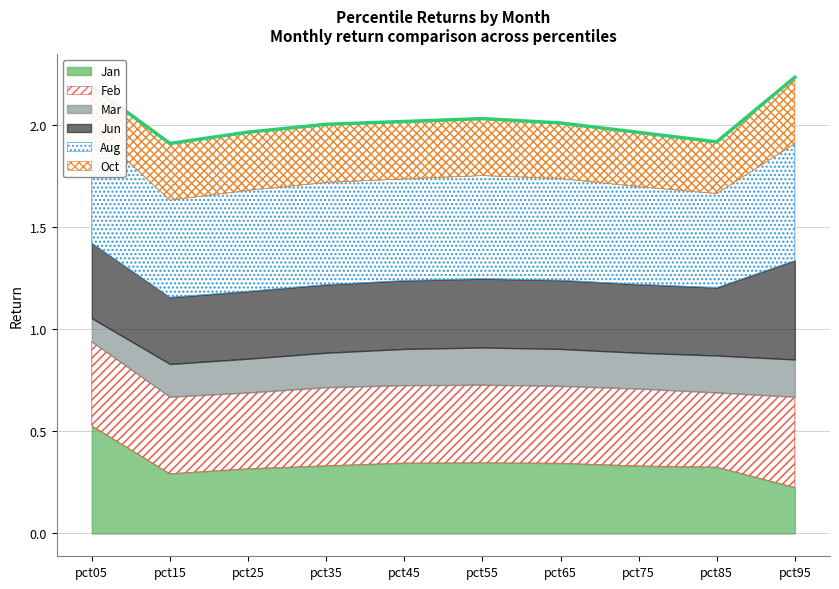

What is the difference between the second highest and second lowest values in the Jan series?

0.1